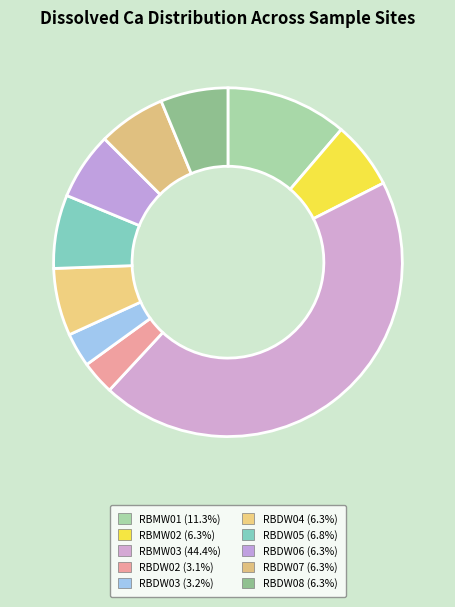

How much of the chart is everything except RBMW03?

55.6%